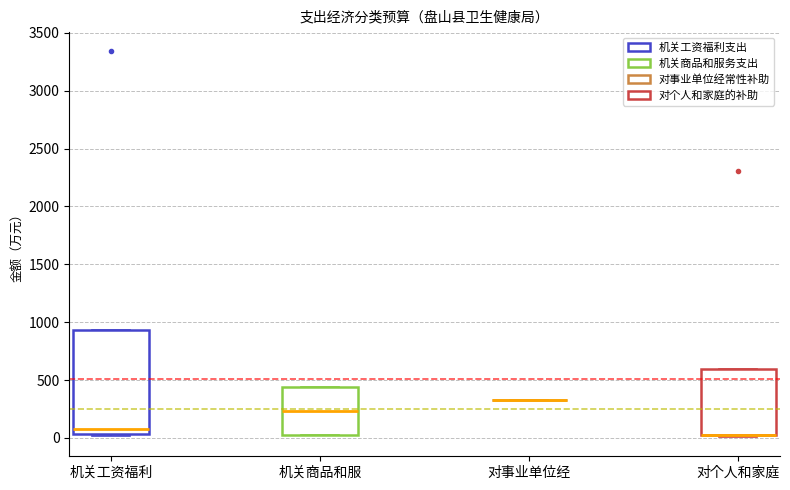

Reading left to right, read every box against the y-axis: the position of its median line, the range the box covers, and the ends of its whiskers. The values are not printed on the chart, so give them approximately, as read against the axis.

机关工资福利: median 100, box 50 to 950, whiskers 0 to 950
机关商品和服: median 250, box 0 to 450, whiskers 0 to 450
对事业单位经: box collapsed to a line at 350, whiskers 350 to 350
对个人和家庭: median 50 (drawn on the box's lower edge), box 0 to 600, whiskers 0 (just below the box's lower edge) to 600